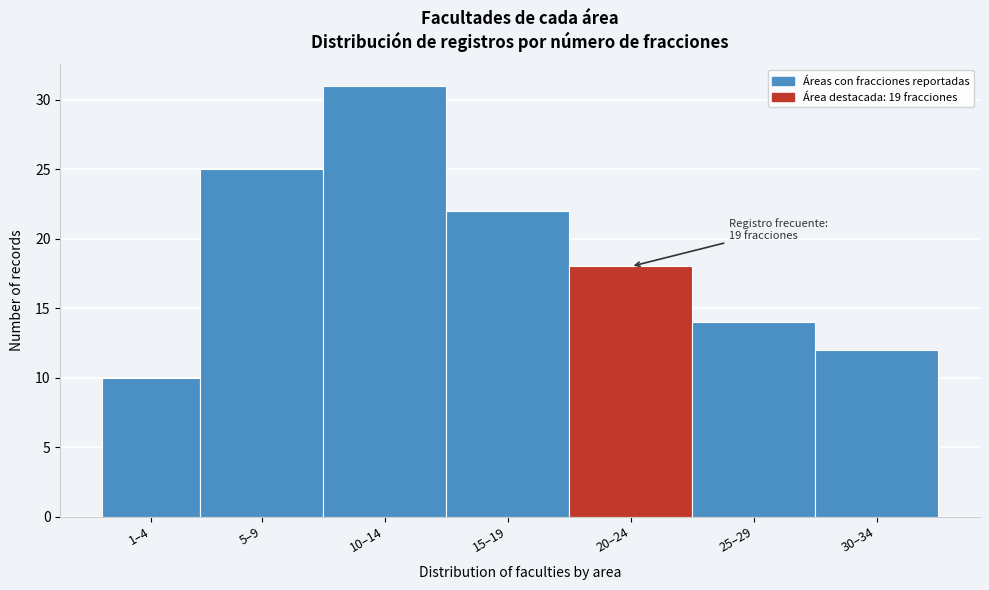

Reading left to right, list all the values displayed in this chart.

10	25	31	22	18	14	12